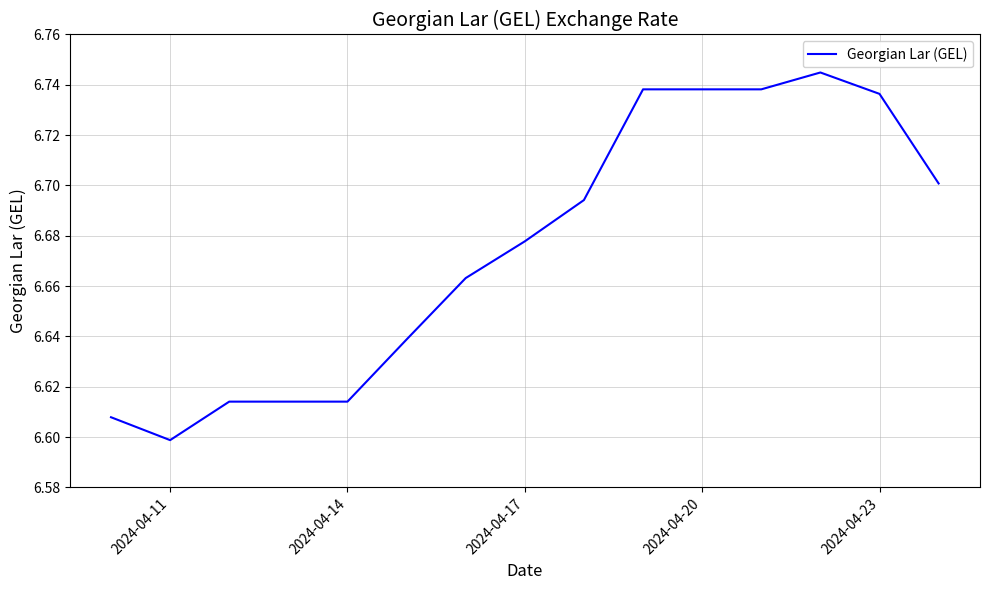

At which category does the chart reach its minimum across all series?

2024-04-11